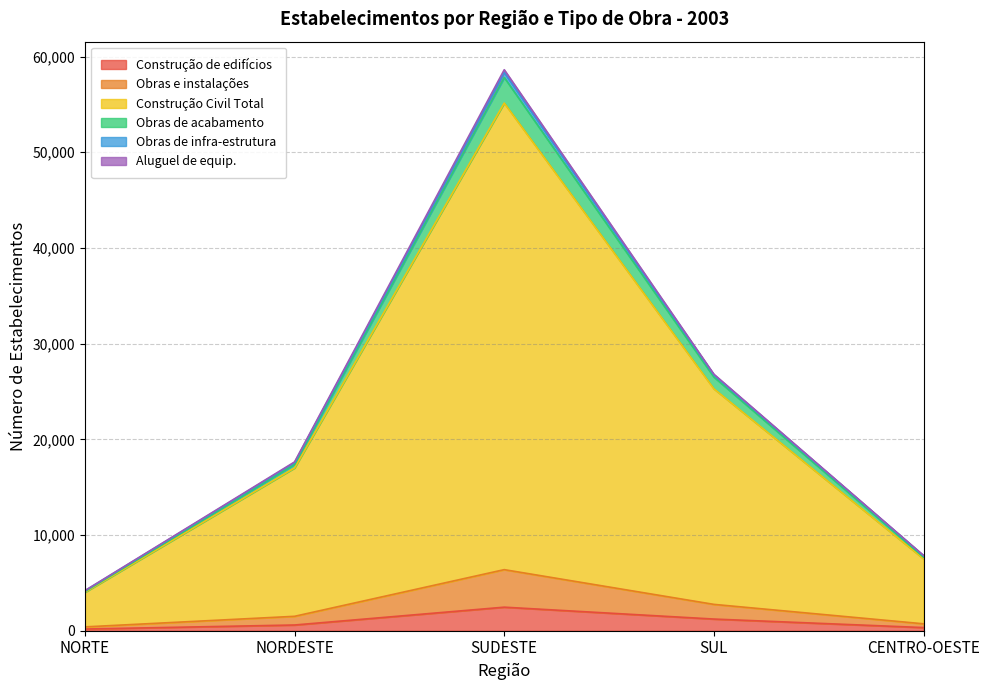

Which category has the highest value in the Construção de edifícios series?

SUDESTE